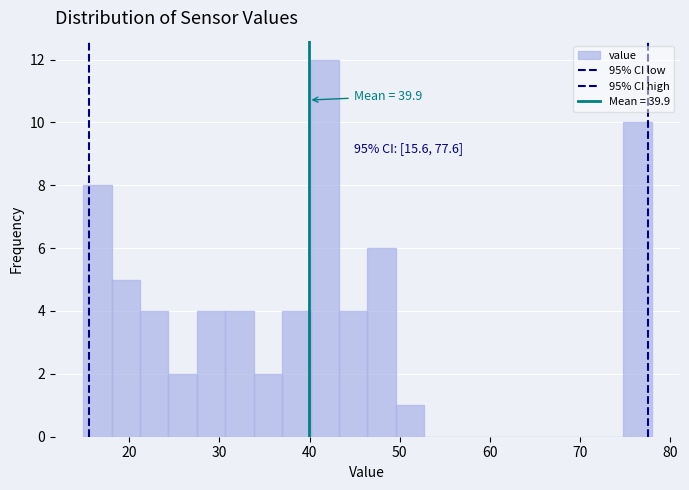

Read against the x-axis, roughly where is the centre of the tallest bar?

42